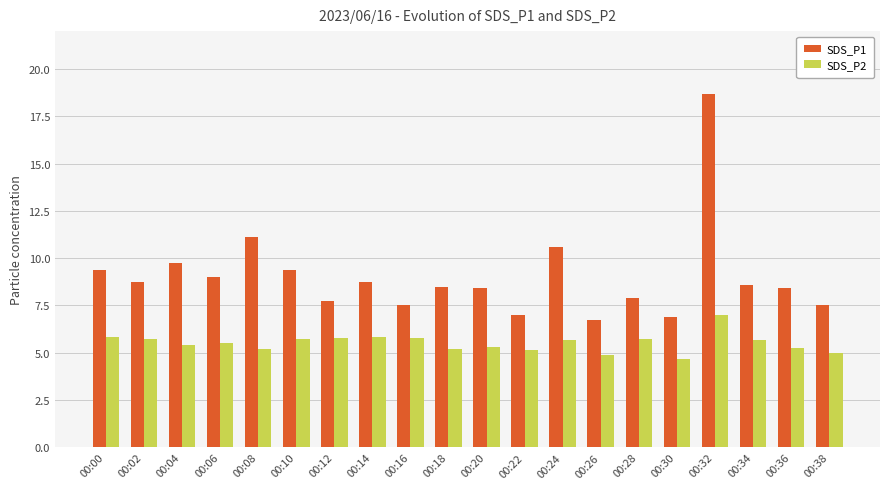

What are all the series names shown in the legend?

SDS_P1, SDS_P2